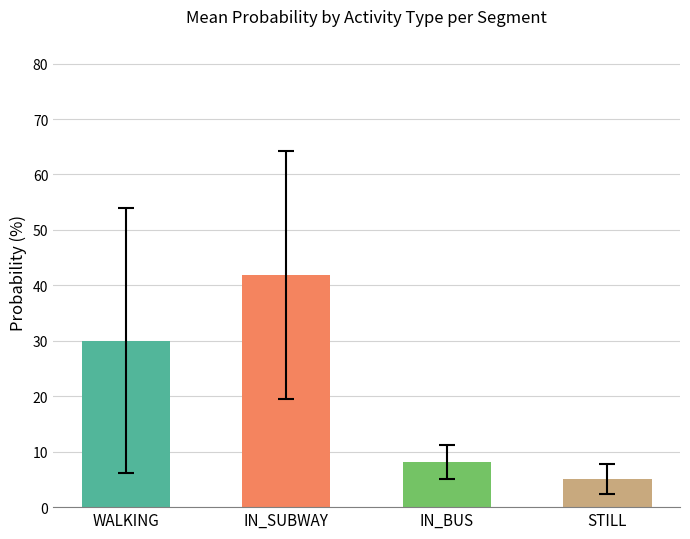

What is the minimum value shown in the chart?

5.1